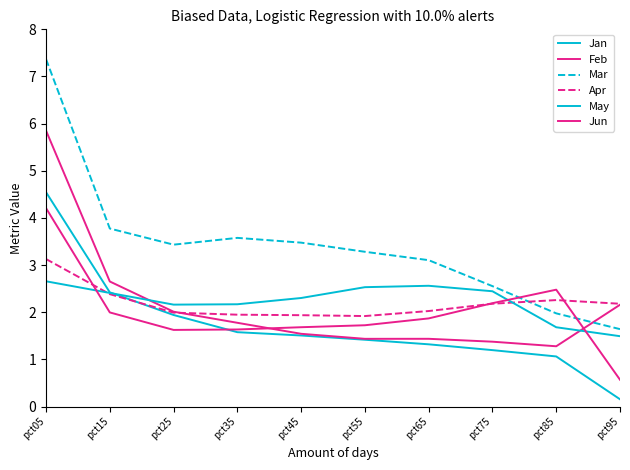

Is this an area chart (filled region under the line)?

No